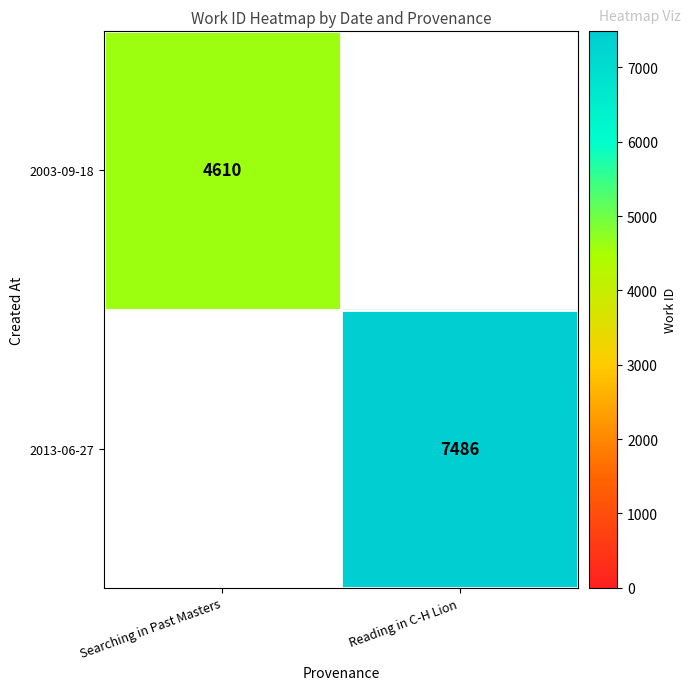

The value of 2013-06-27 at Reading in C-H Lion is 7486. True or false?

True